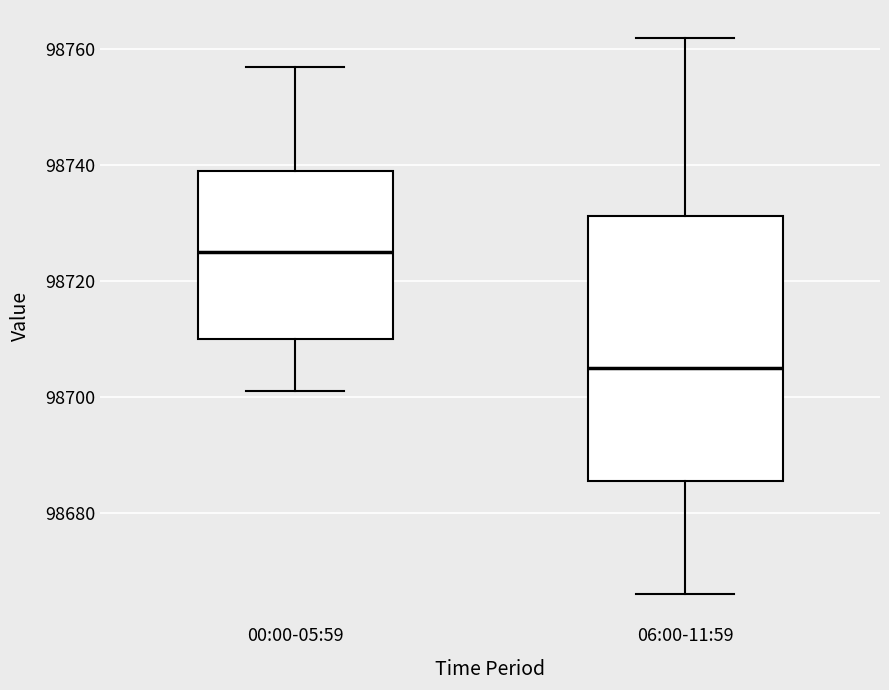

Which box is the tallest, from its lower edge to its upper edge?

06:00-11:59